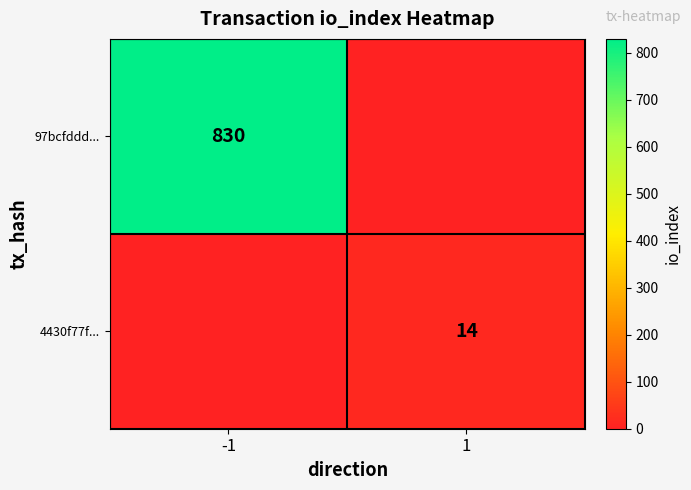

How many data points does each series have?

2